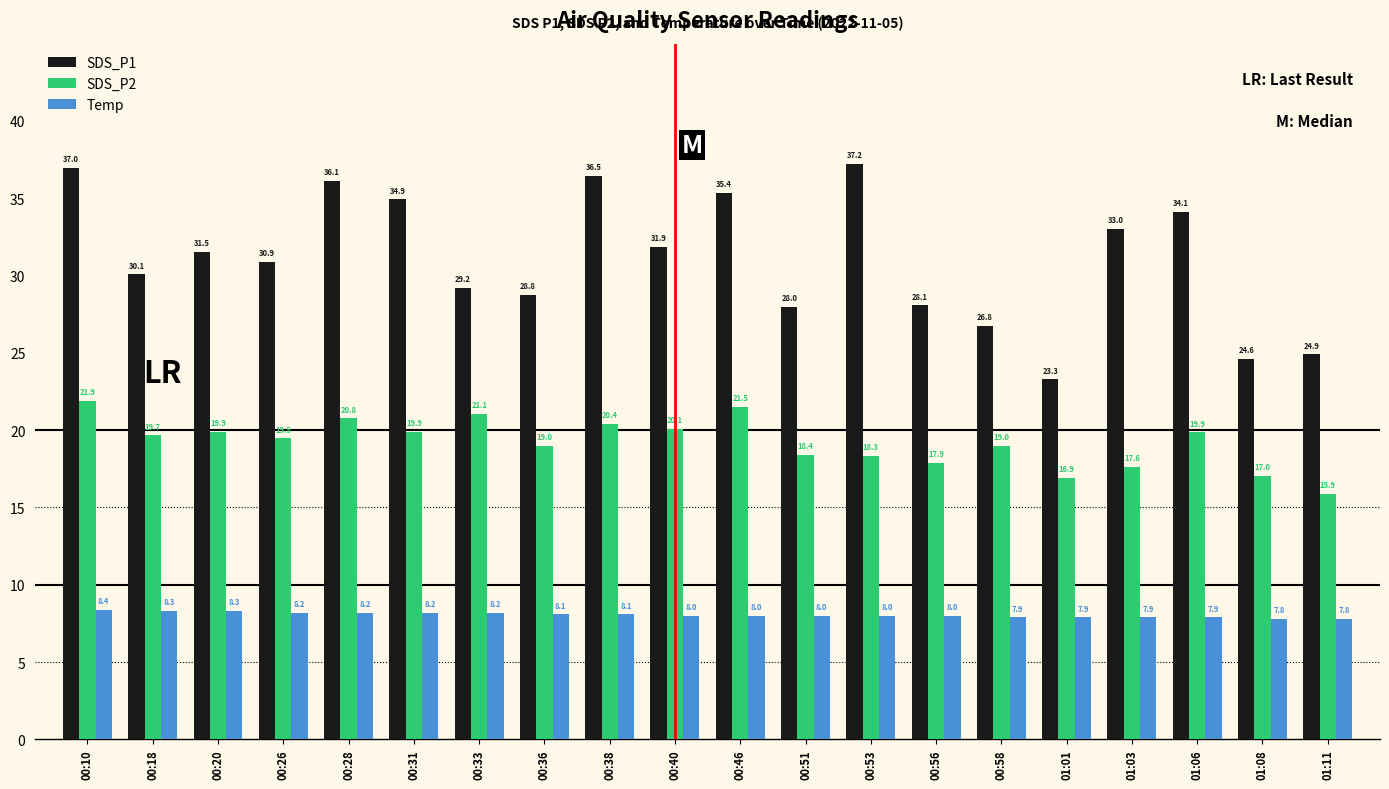

What is the average value of the SDS_P1 series?

31.1